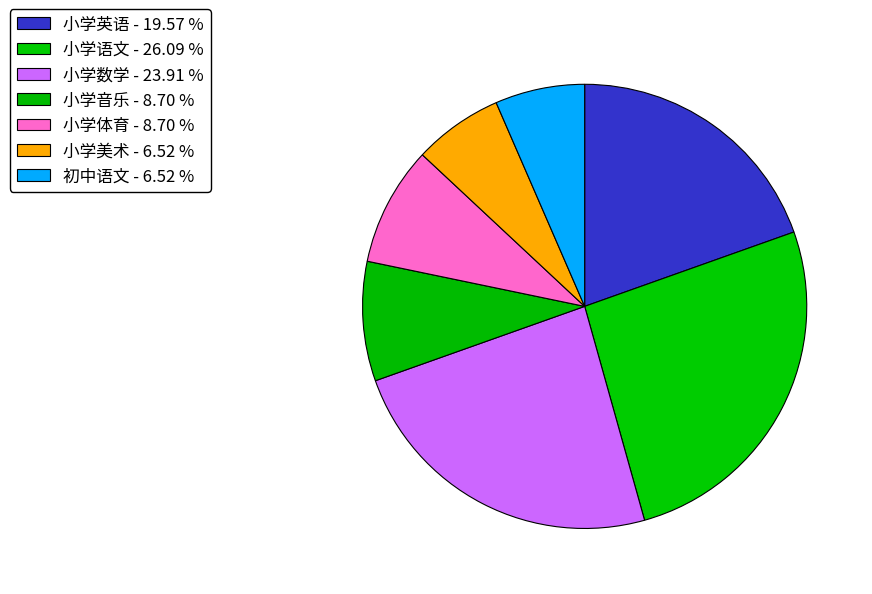

Between 初中语文 and 小学数学, which is larger?

小学数学